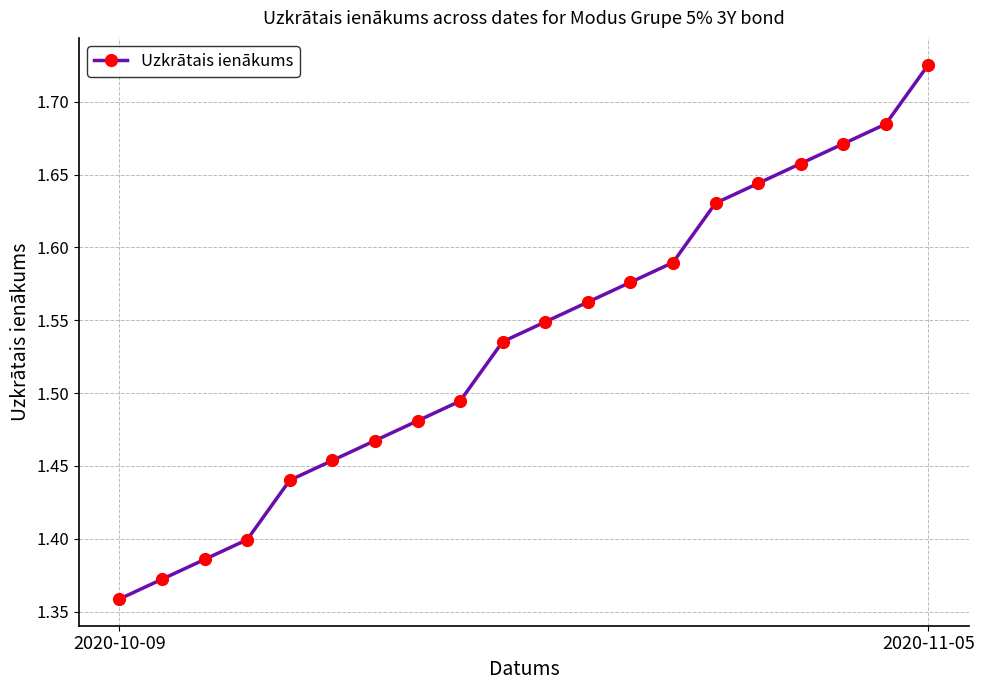

What is the difference between the maximum and minimum values?

0.4